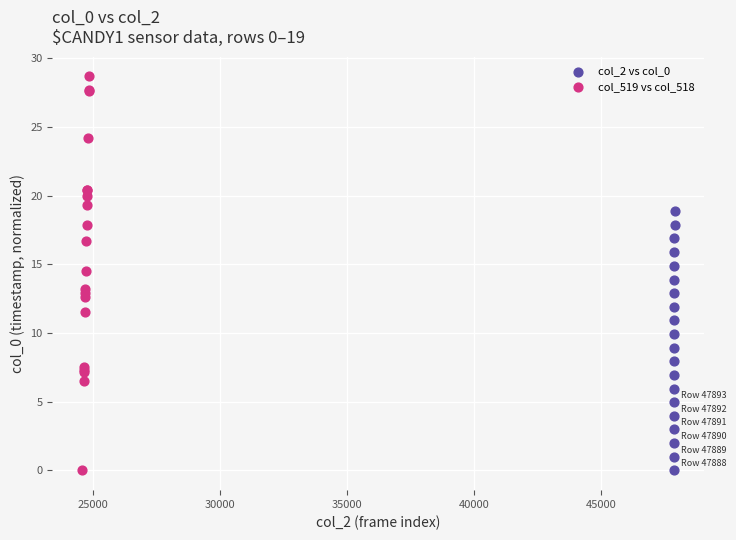

Which series reaches the maximum Y coordinate?

col_519 vs col_518